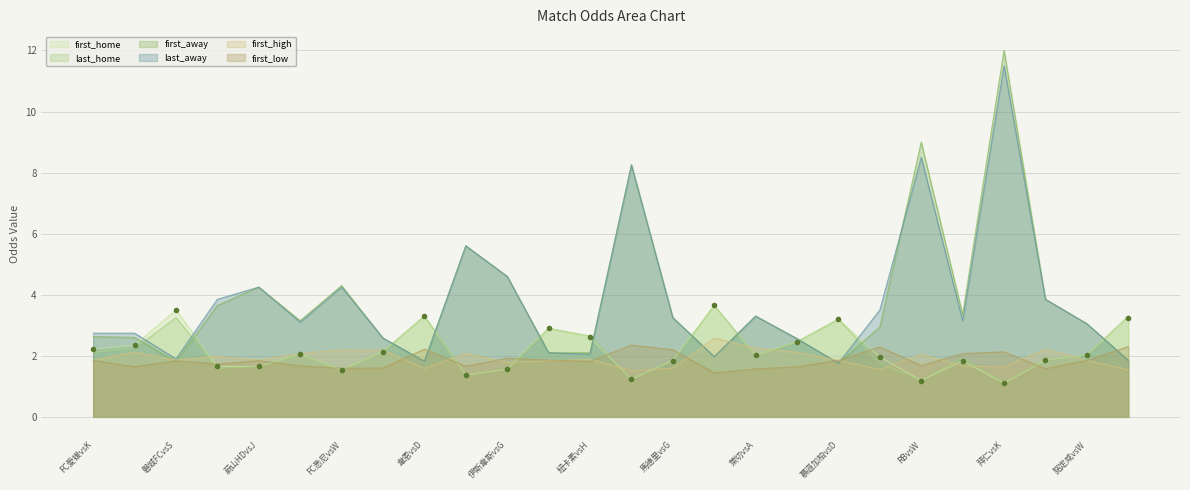

Which series has the largest range (max minus min)?

first_away